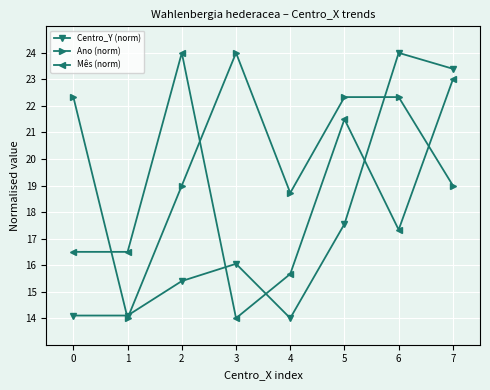

Between which two adjacent categories do Mês (norm) and Ano (norm) first intersect?

0 and 1